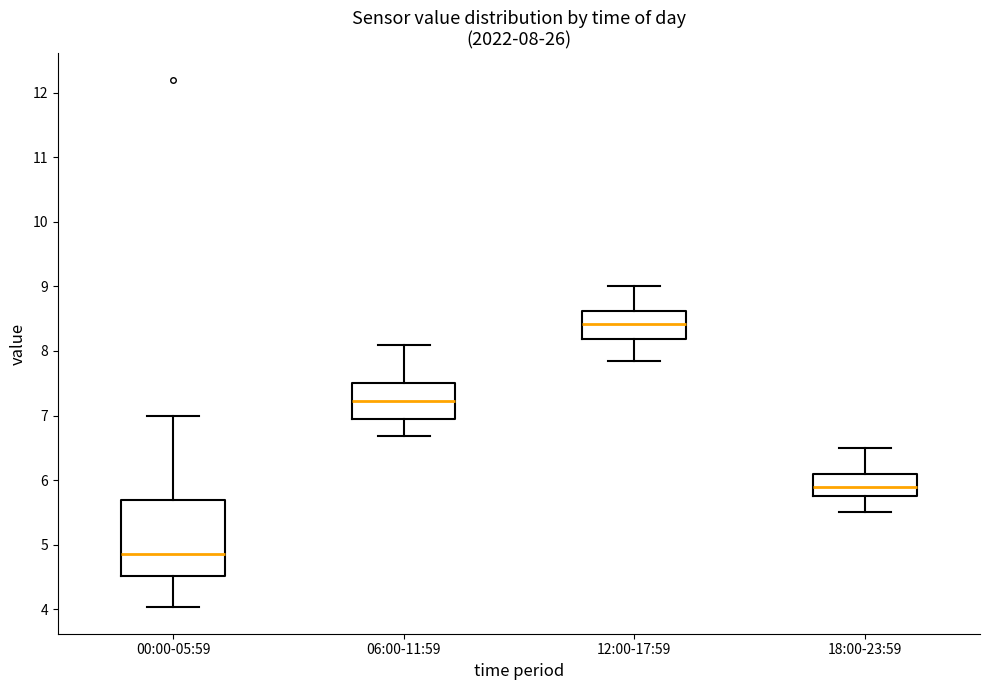

Which box has the lowest median line?

00:00-05:59